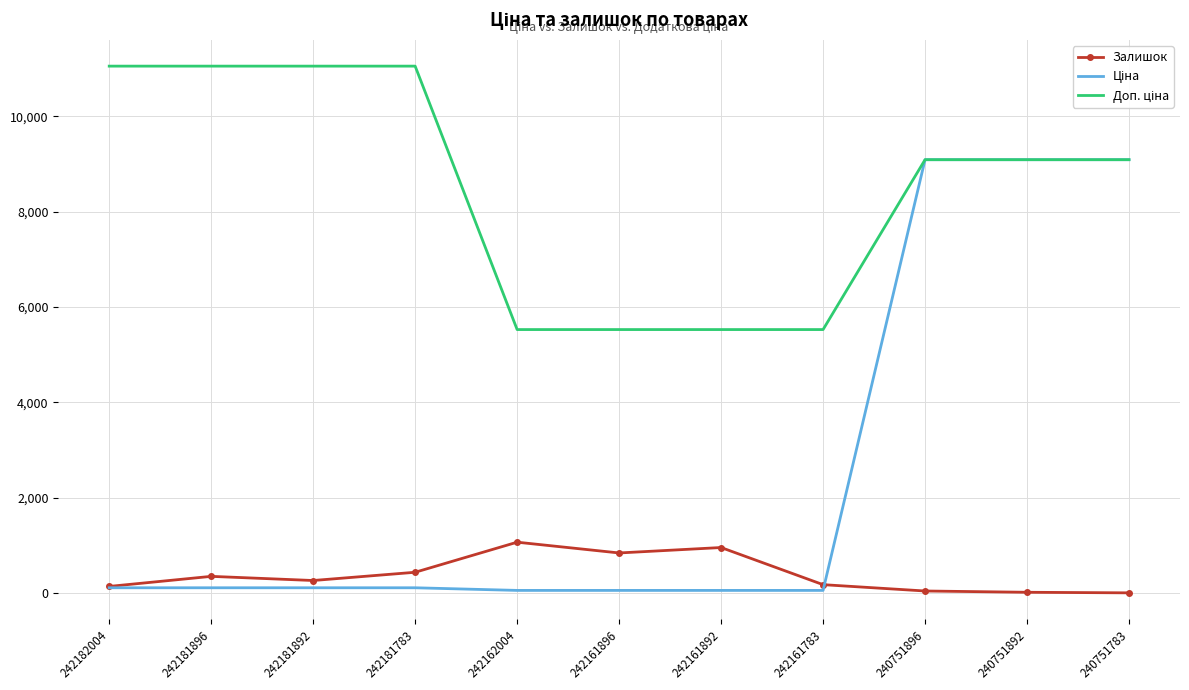

What is the greatest value displayed?

11055.0